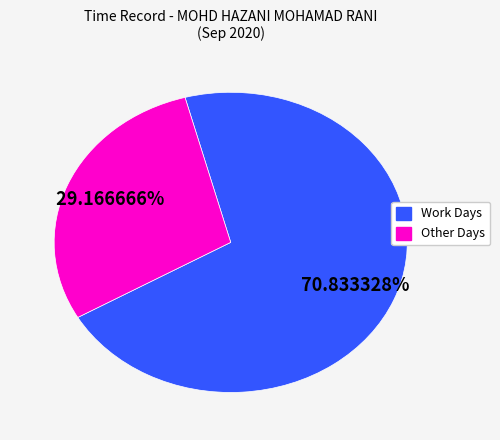

How many slices are in this pie chart?

2